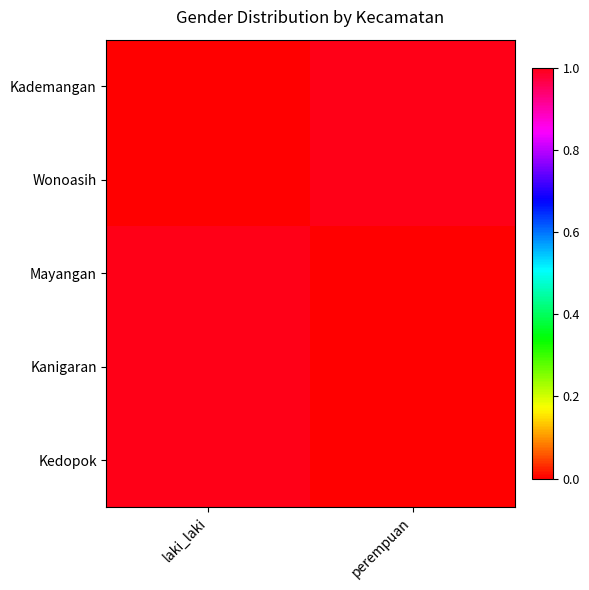

Count the number of categories in the chart.

2